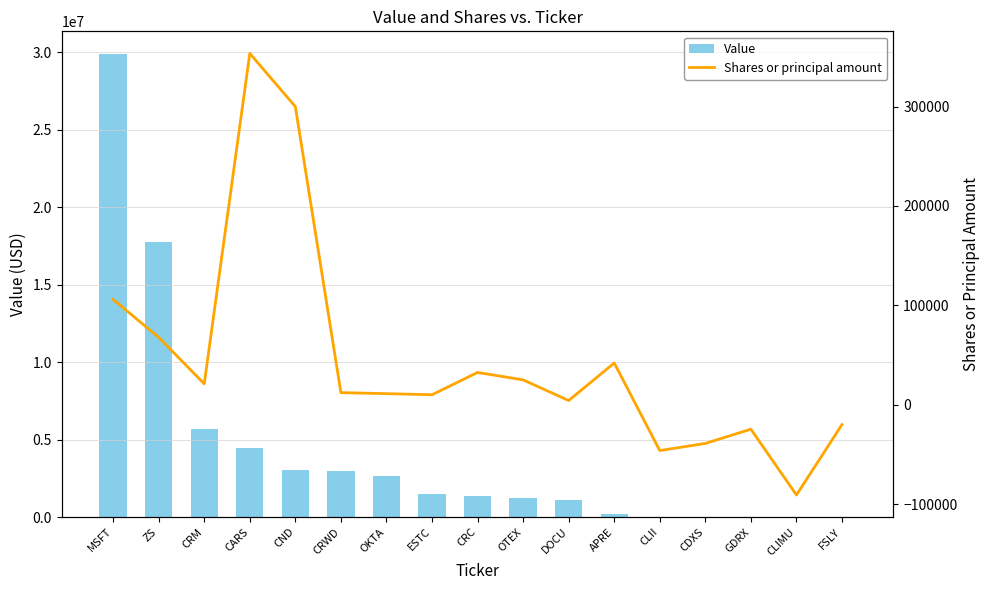

What is the label of the 3rd bar from the left?

CRM